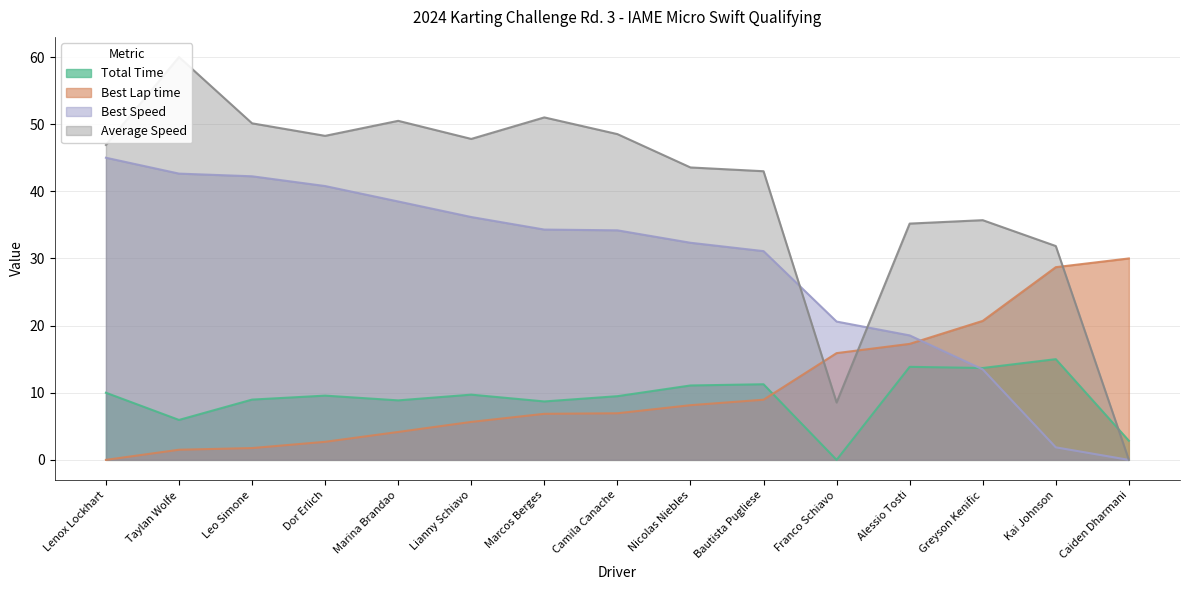

Does the chart display data point markers on the line(s)?

No